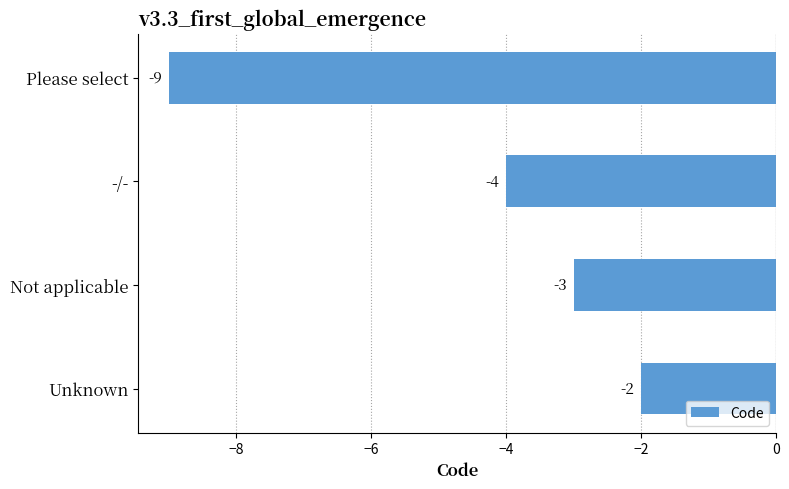

What is the sum of all values?

-18